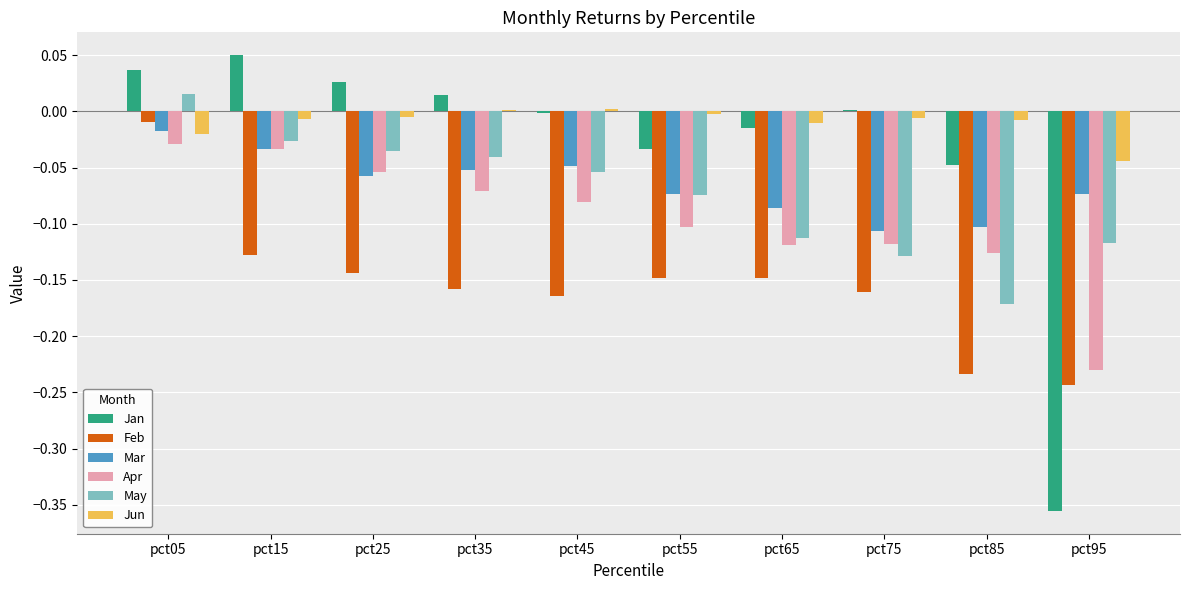

Which label corresponds to the largest value in the chart?

pct15